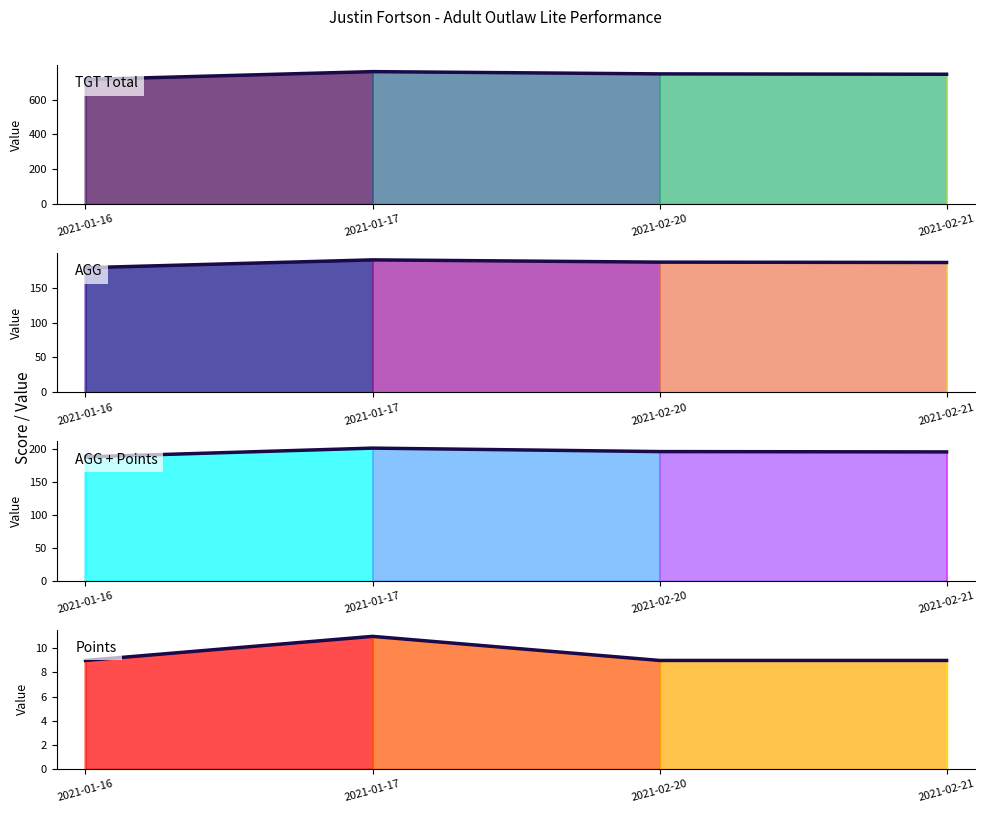

In AGG, how many points are higher than both neighbors (excluding endpoints)?

1